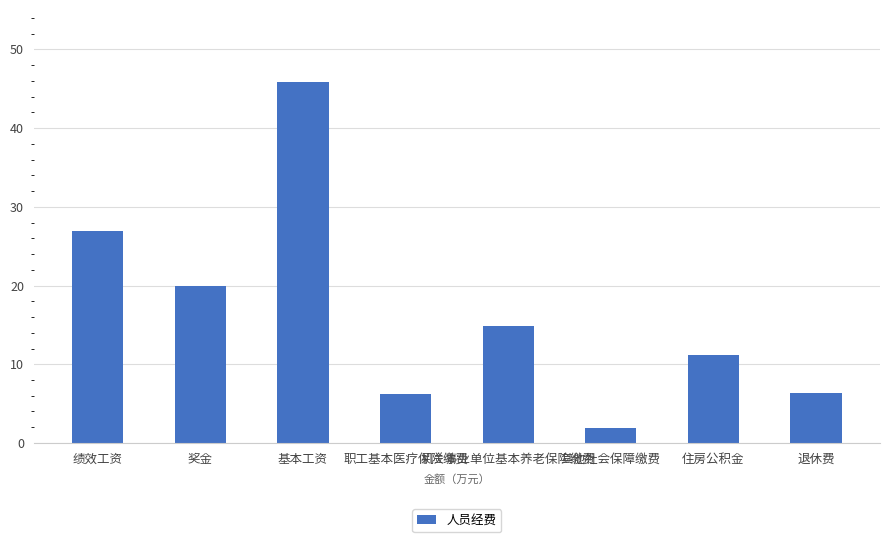

What is the sum of all values?

133.0